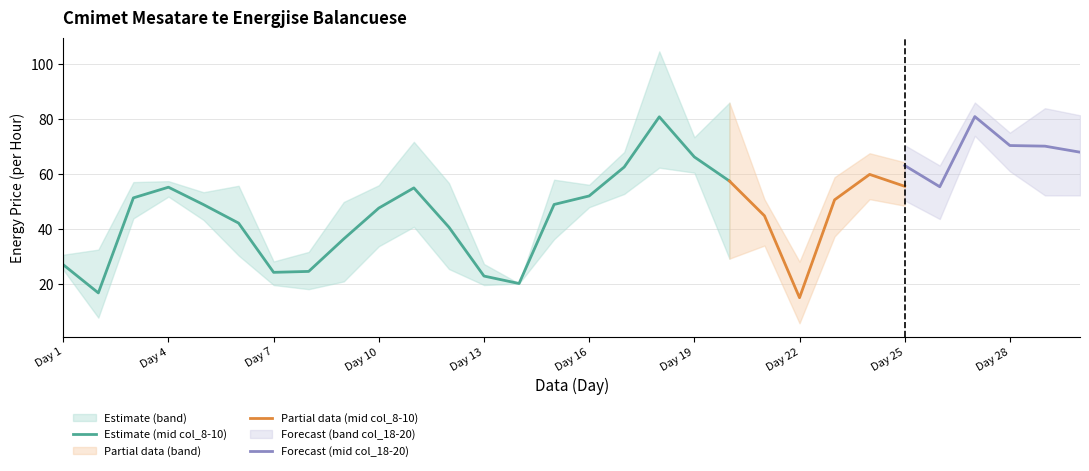

At which label does col_10 first exceed 37?

3